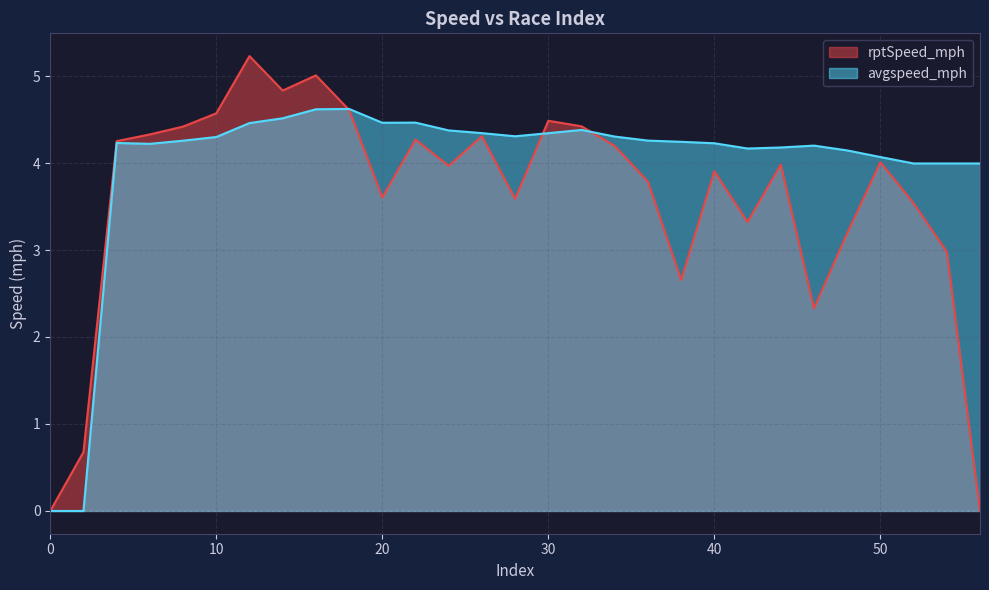

What is the difference between the highest and lowest values at 46?

1.9